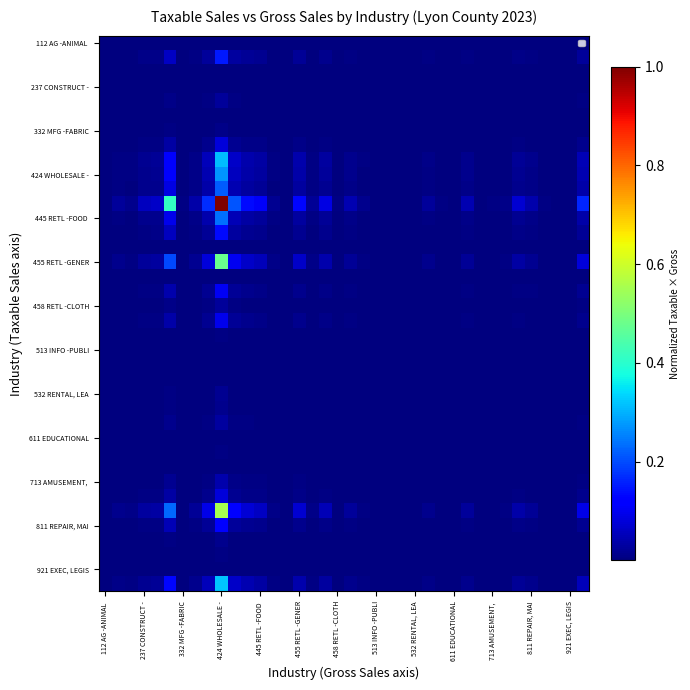

What is the greatest value displayed?

1.0